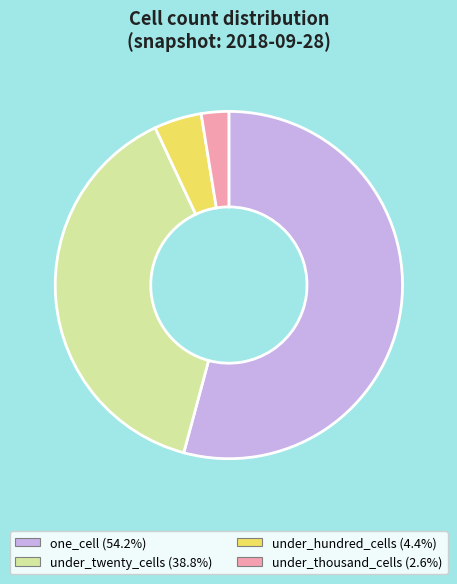

Is there a majority slice in this chart?

Yes